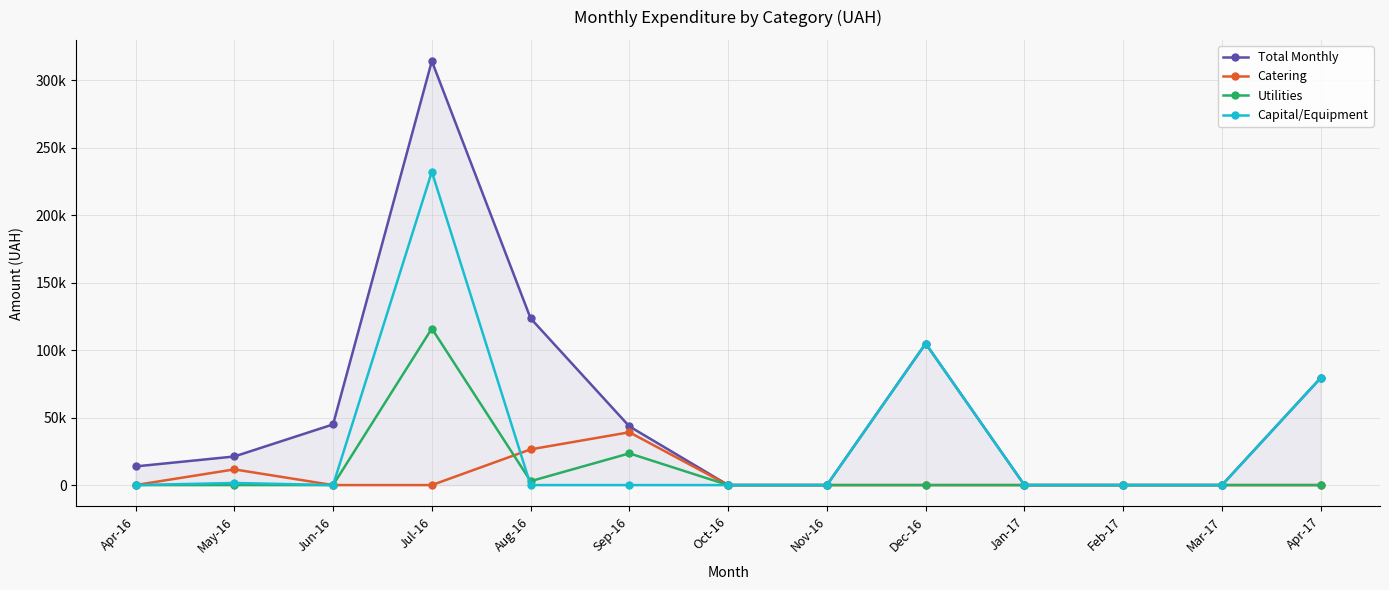

What is the difference between the Capital/Equipment values at Dec-16 and Oct-16?

104899.0